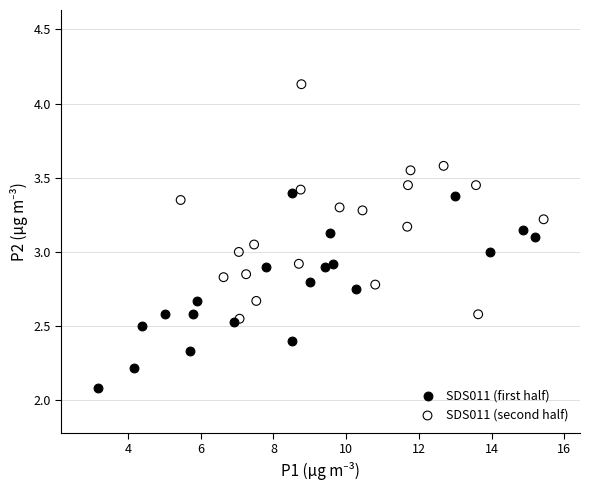

Which series has the widest spread of Y values?

SDS011 (second half)